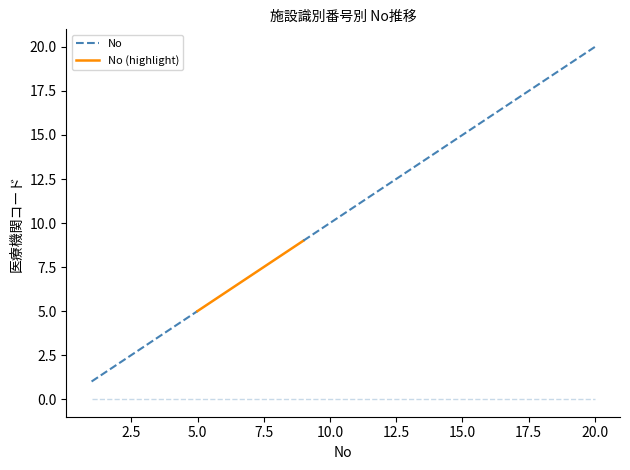

List the labels in order of No value, smallest first.

1, 2, 3, 4, 5, 6, 7, 8, 9, 10, 11, 12, 13, 14, 15, 16, 17, 18, 19, 20